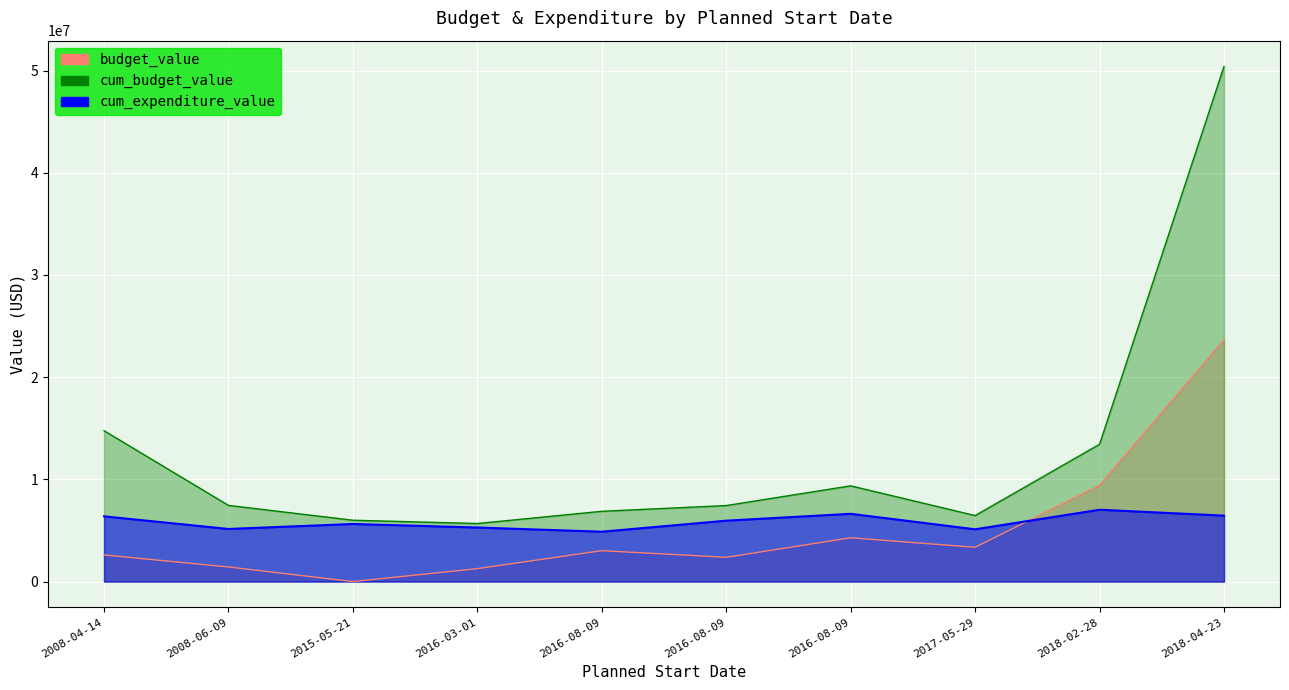

True or false: budget_value_line has more than 1 interior local peaks.

True